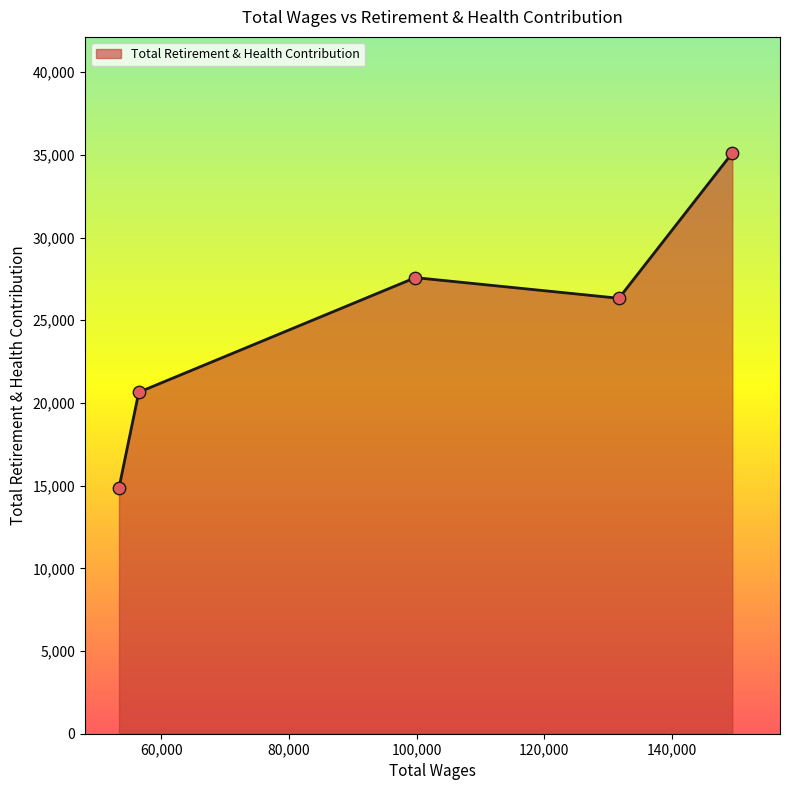

How many interior local valleys (lower than both neighbors) does the data have?

1